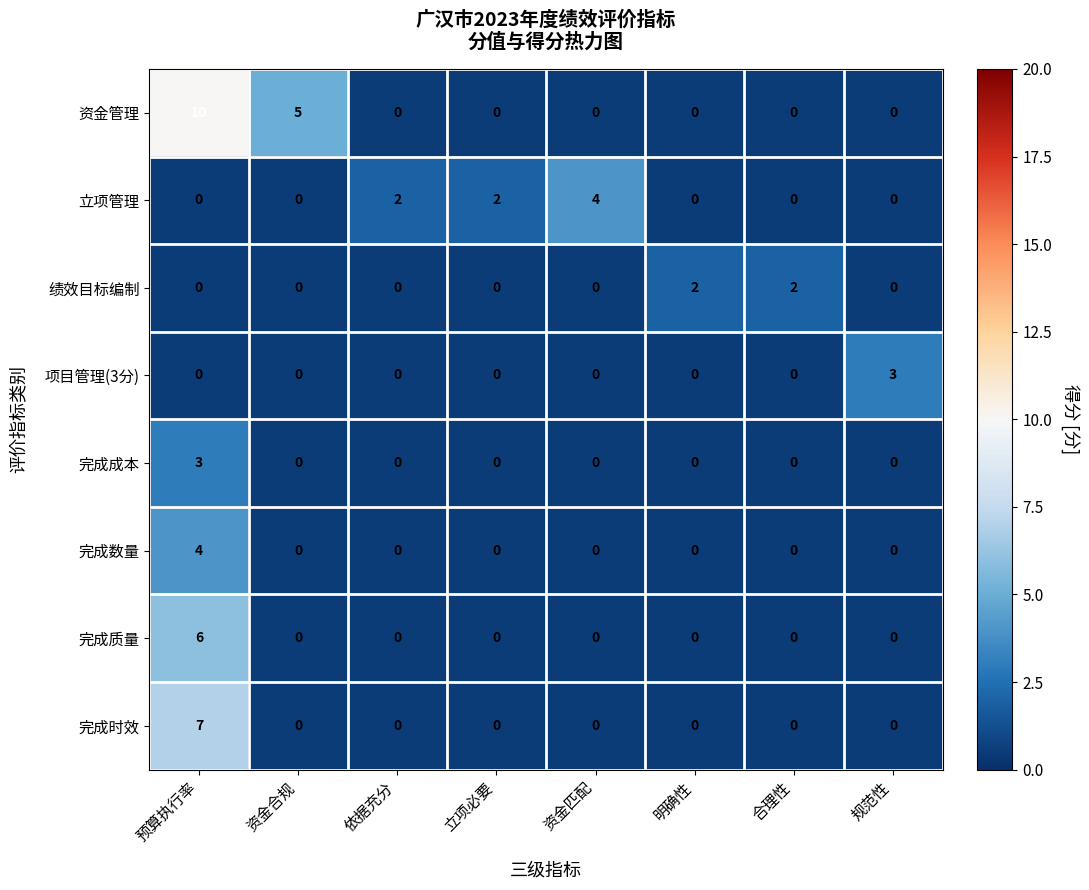

Count the 绩效目标编制 values in the range 0 to 2.

8